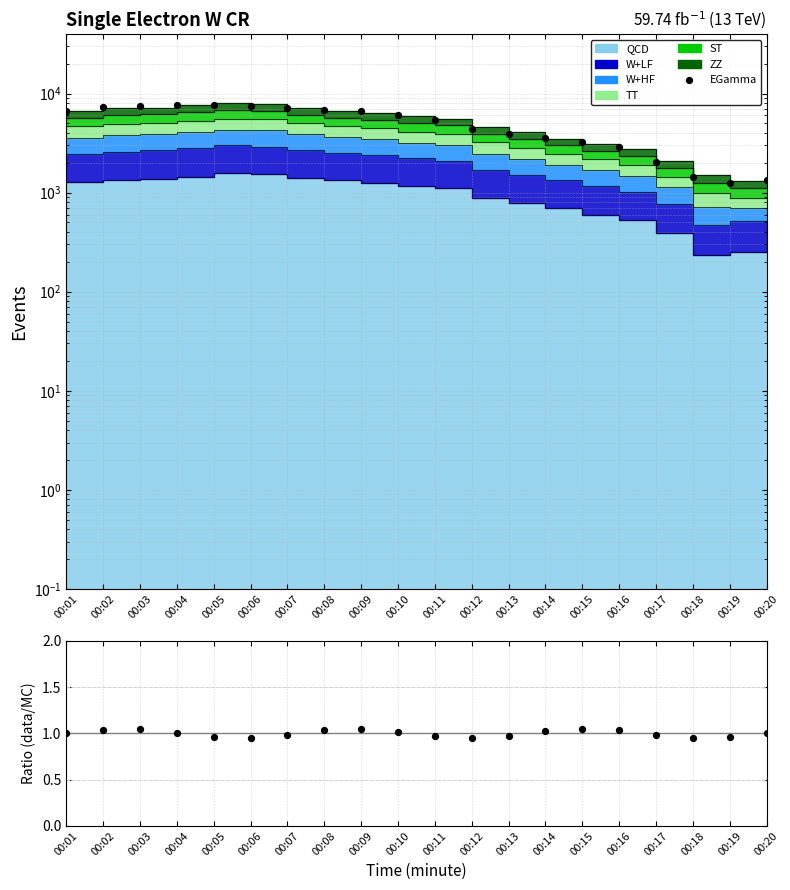

Which has a higher value, 00:03 or 00:18?

00:03